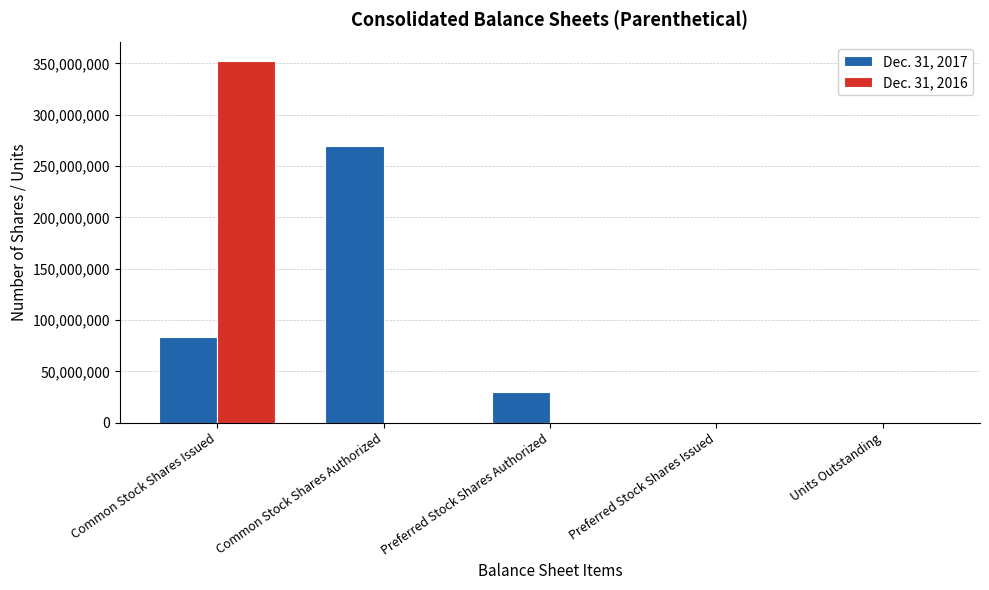

How many categories are shown in the chart?

5